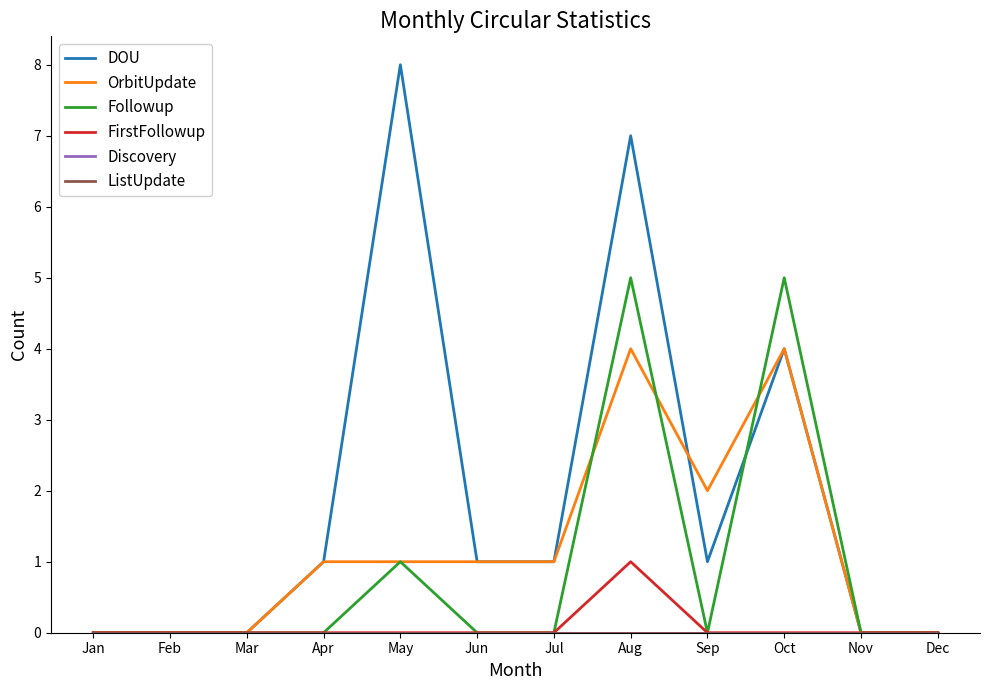

Is it true that FirstFollowup equals -1 at Jul?

False